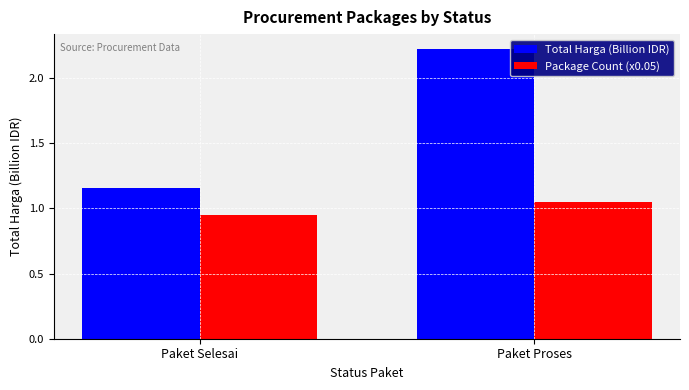

Are the bars grouped side by side (vs. stacked)?

Yes